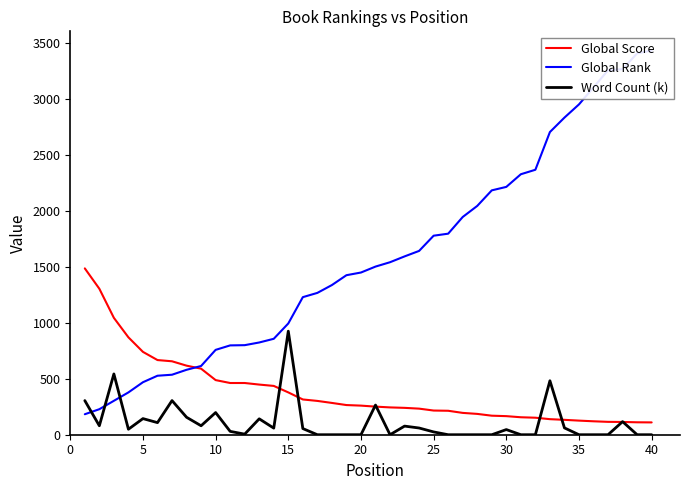

What is the minimum value for Global Score?

110.0